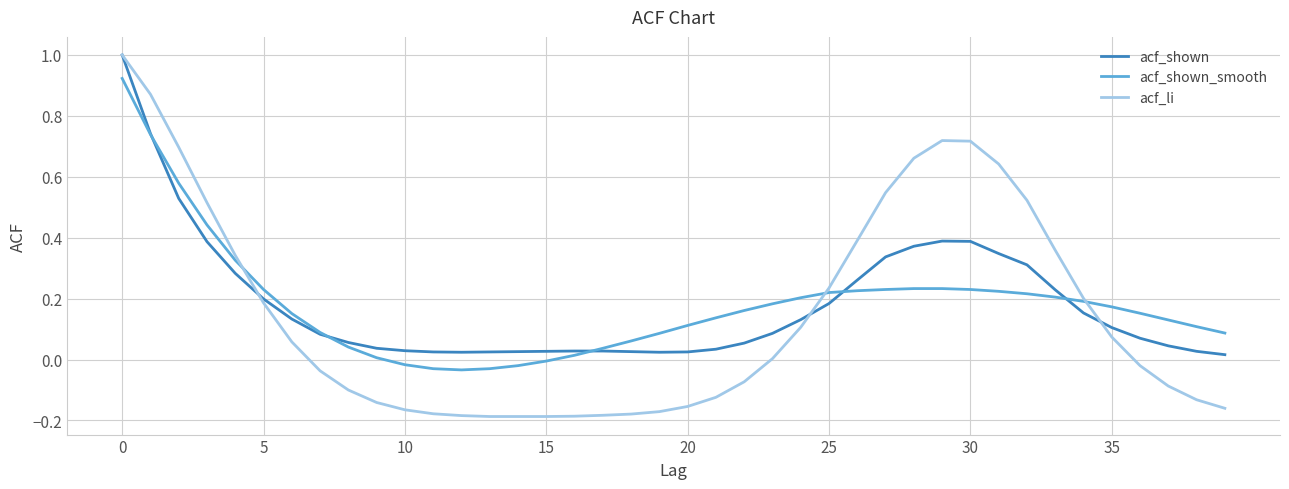

What is the lowest value of the acf_li series?

-0.2